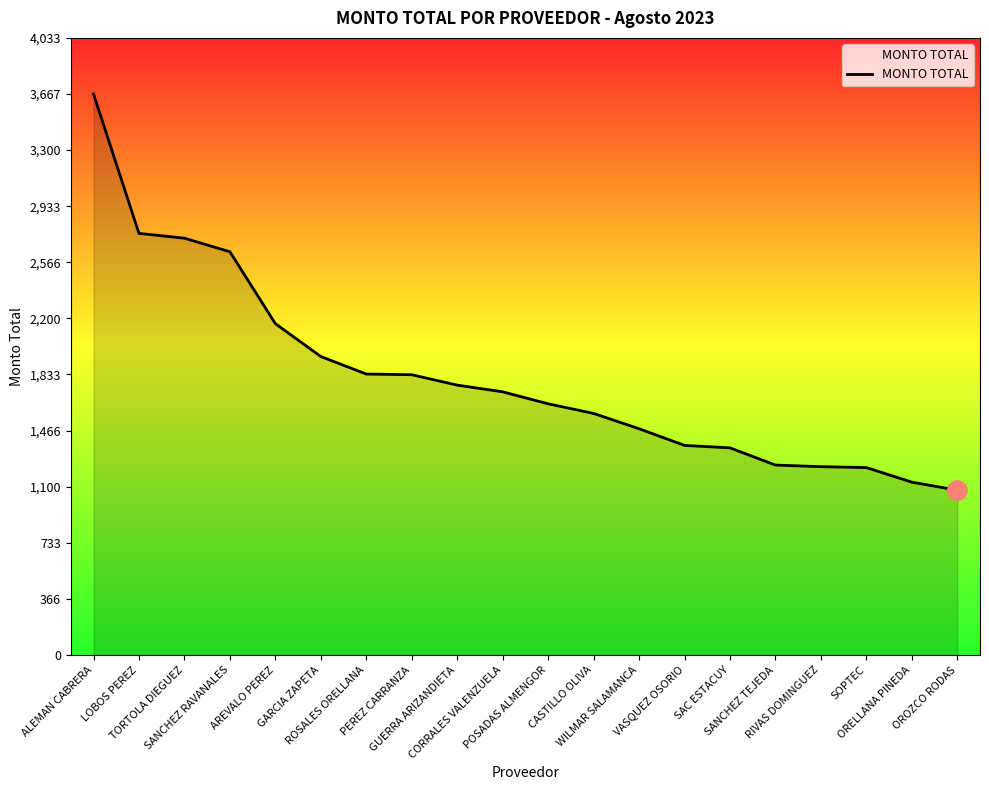

Which has a higher value, LOBOS PEREZ or SANCHEZ TEJEDA?

LOBOS PEREZ